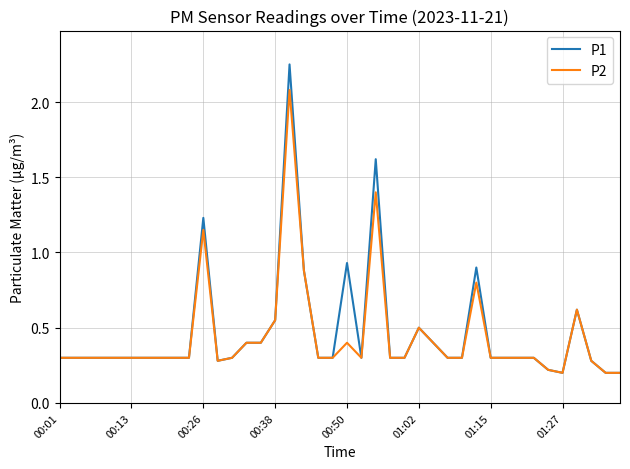

Which series has the largest range (max minus min)?

P1